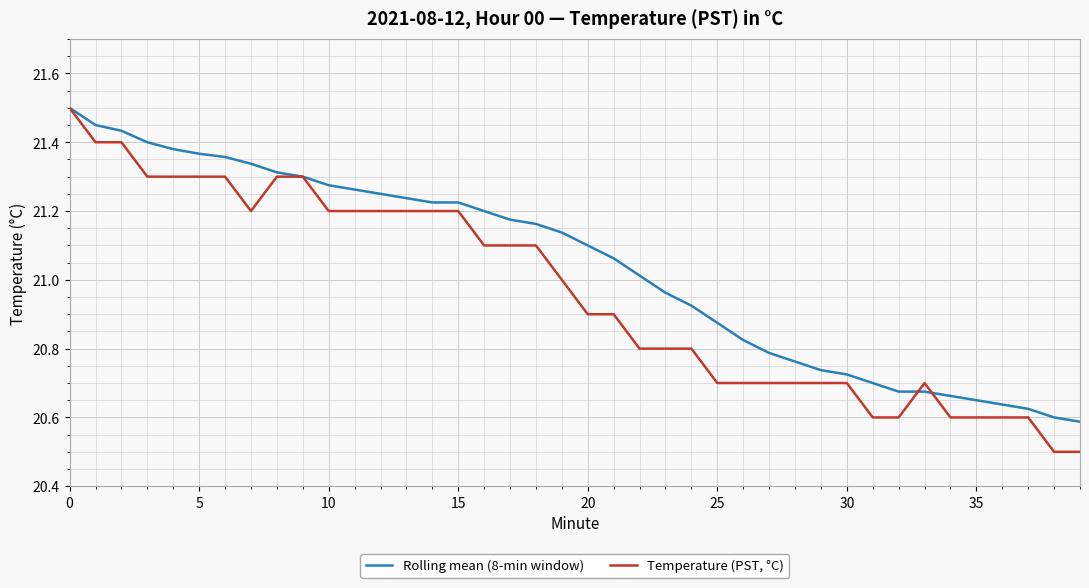

Which series has the largest total across all categories?

Rolling mean (8-min window)